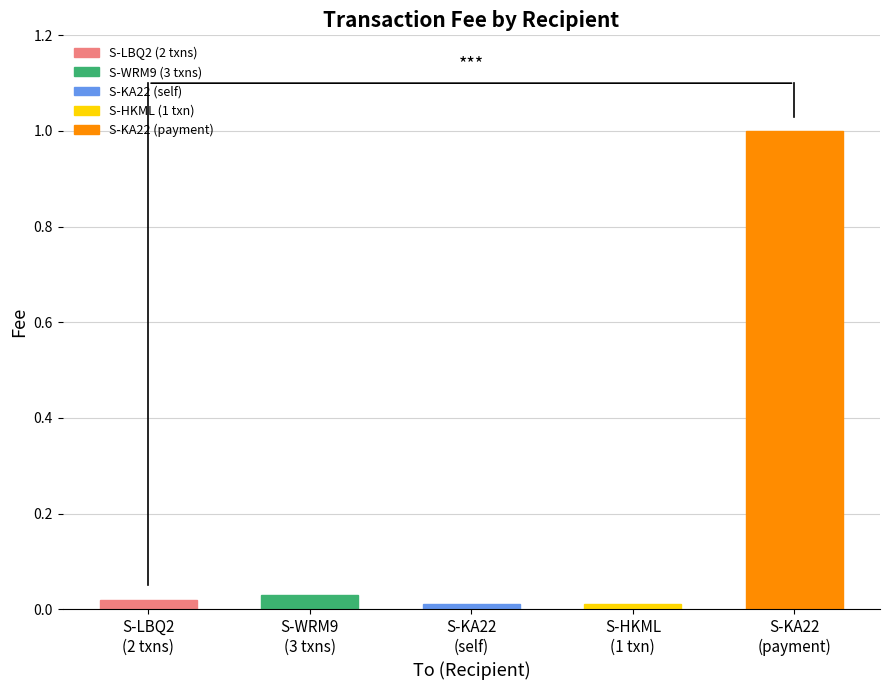

Reading left to right, list all the values displayed in this chart.

S-LBQ2-XLPT-S2S8-64ZG5=0.0	S-WRM9-F6JU-NVX5-D7VXS=0.0	S-KA22-4UU4-TJFH-DHMAL=0.0	S-HKML-NRG6-VBRA-2F8PS=0.0	S-KA22-4UU4-TJFH-DHMAL (payment)=1.0